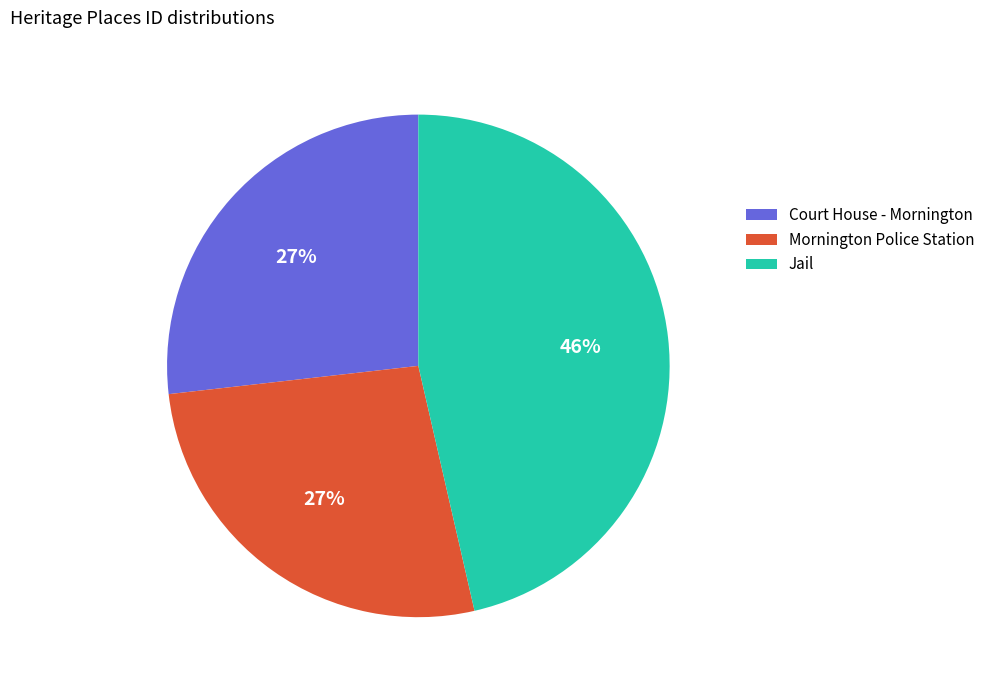

Combined, do Jail and Mornington Police Station account for over 50%?

Yes